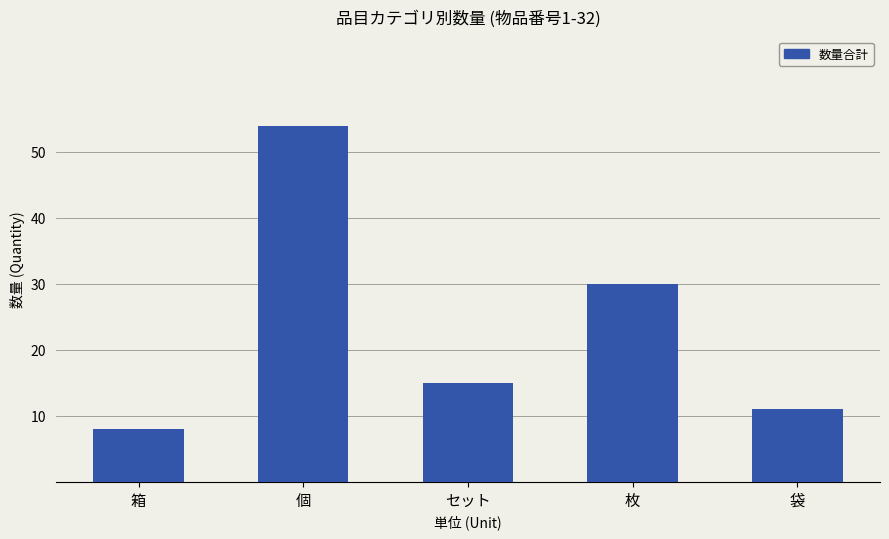

Where does the data first go above 15?

個